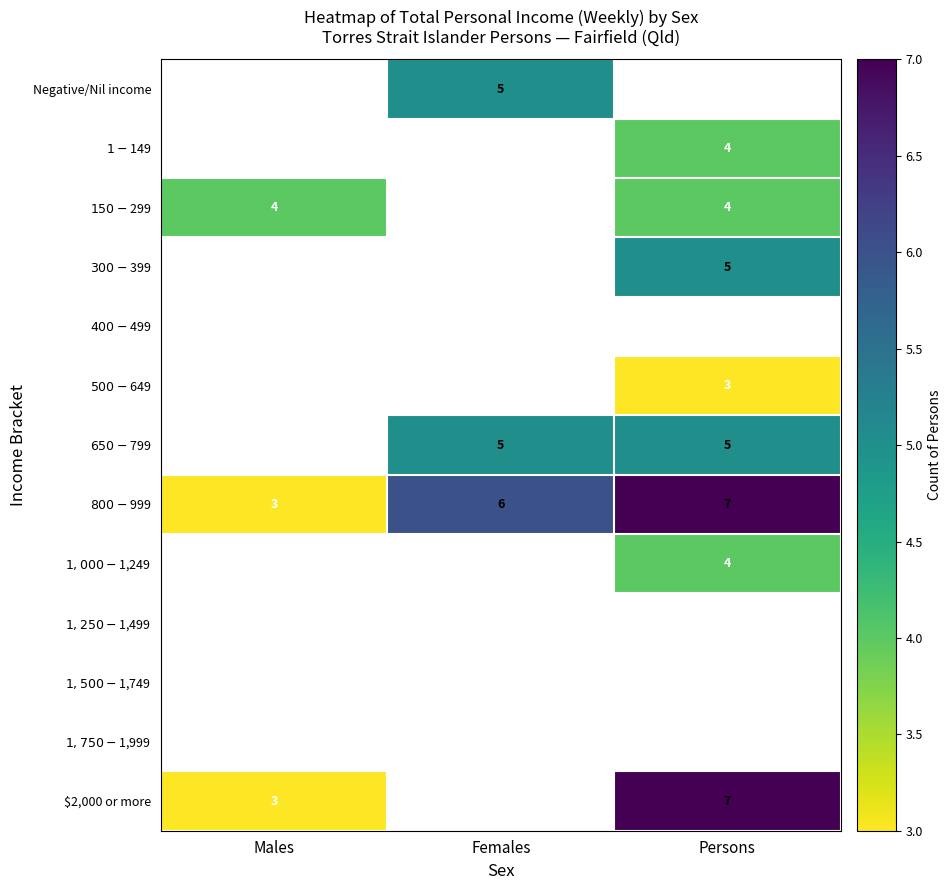

Which series has the largest total across all categories?

$800-$999